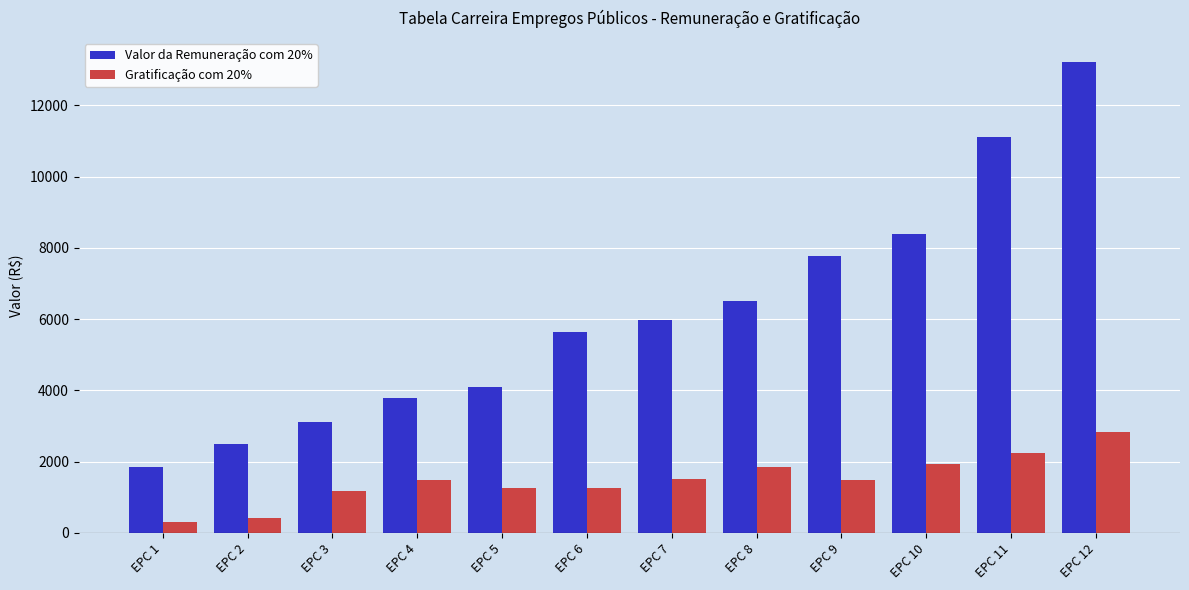

How many bars are there in total?

24